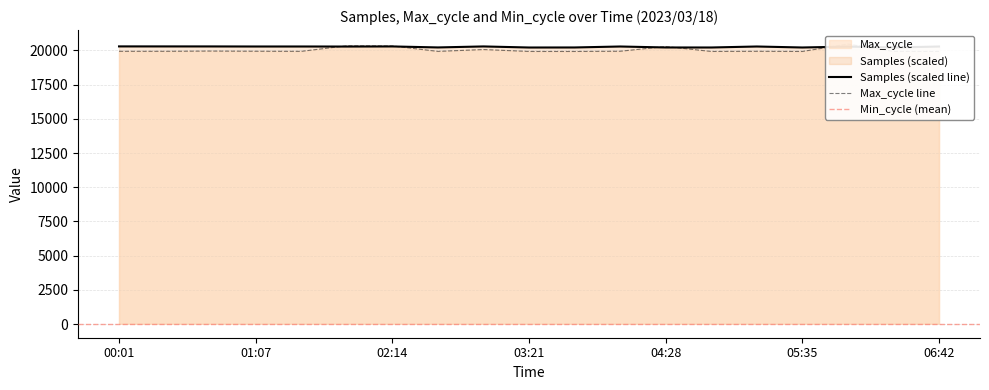

Count the number of categories in the chart.

19